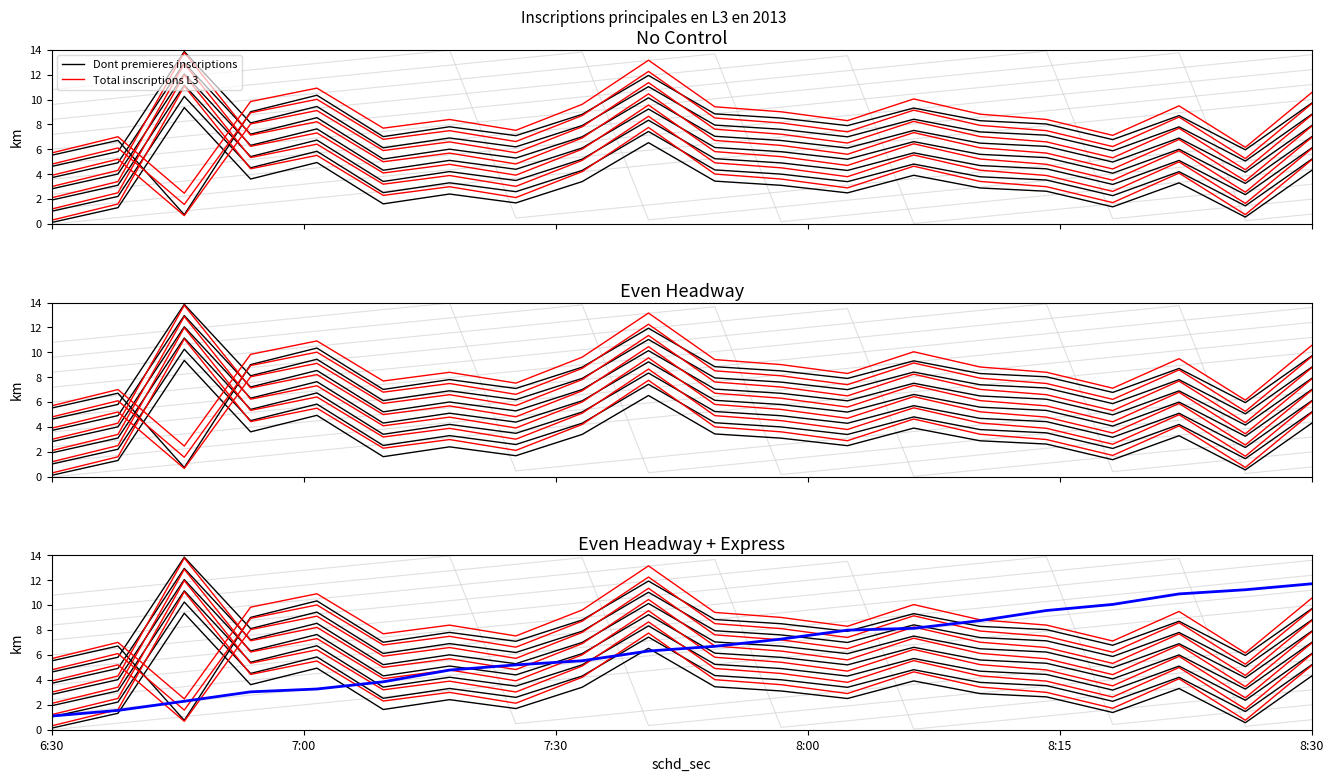

True or false: Express has a value of 10.9 at 17.

True